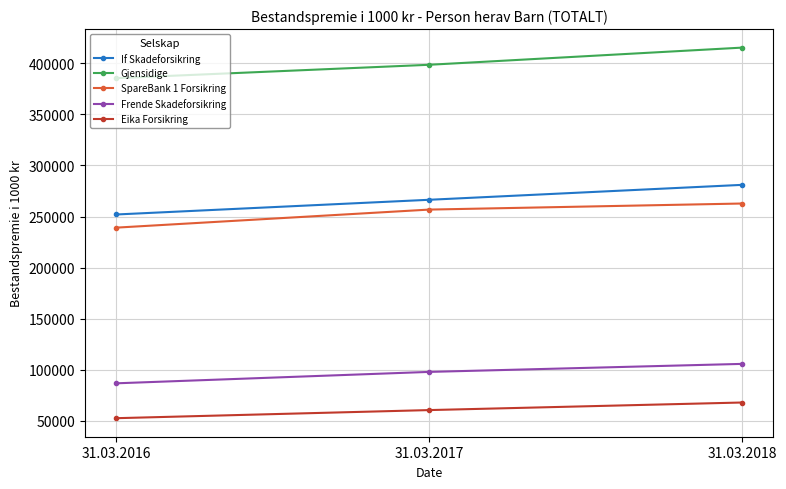

At how many categories does at least one series exceed 106663?

3